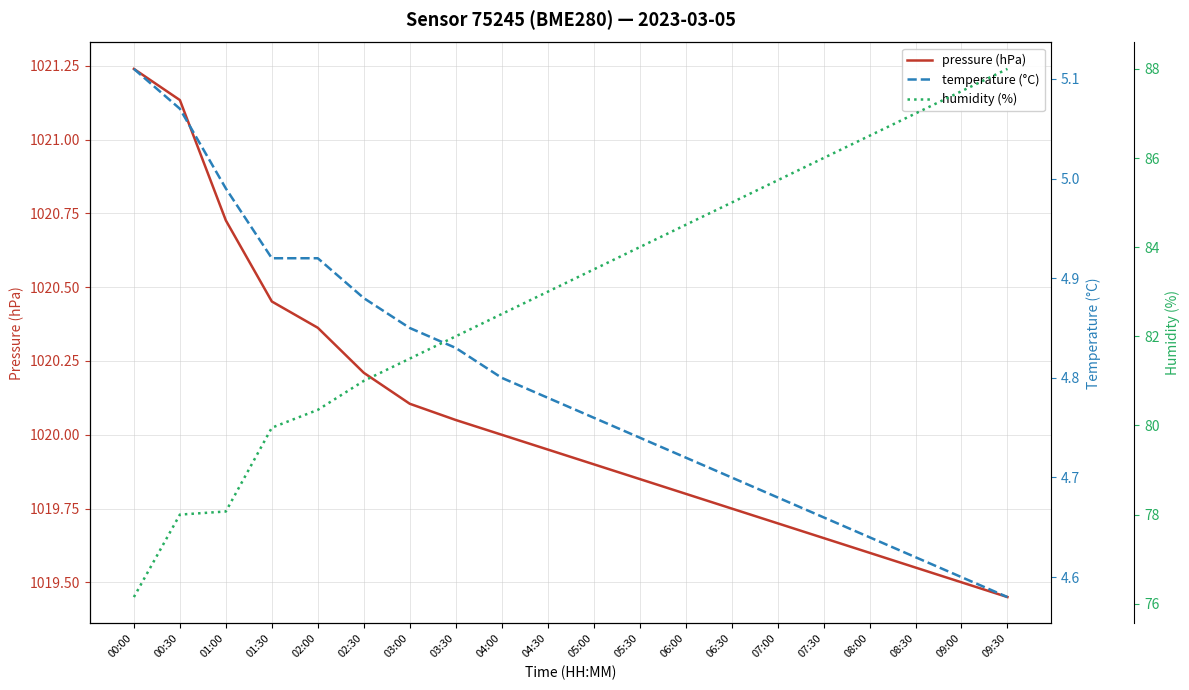

The humidity (%) series shows 88.0 at 09:30. True or false?

True